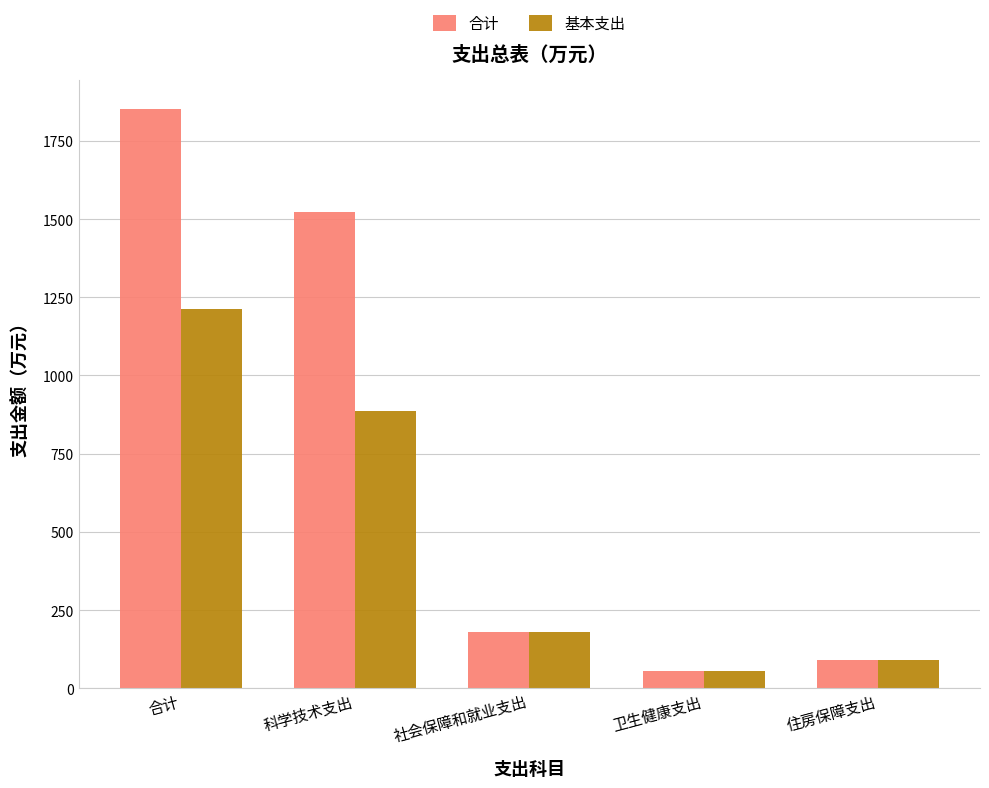

How many series are shown in this chart?

2